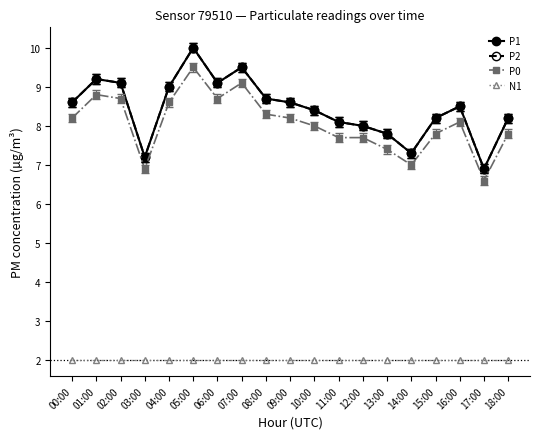

Is this an area chart (filled region under the line)?

No